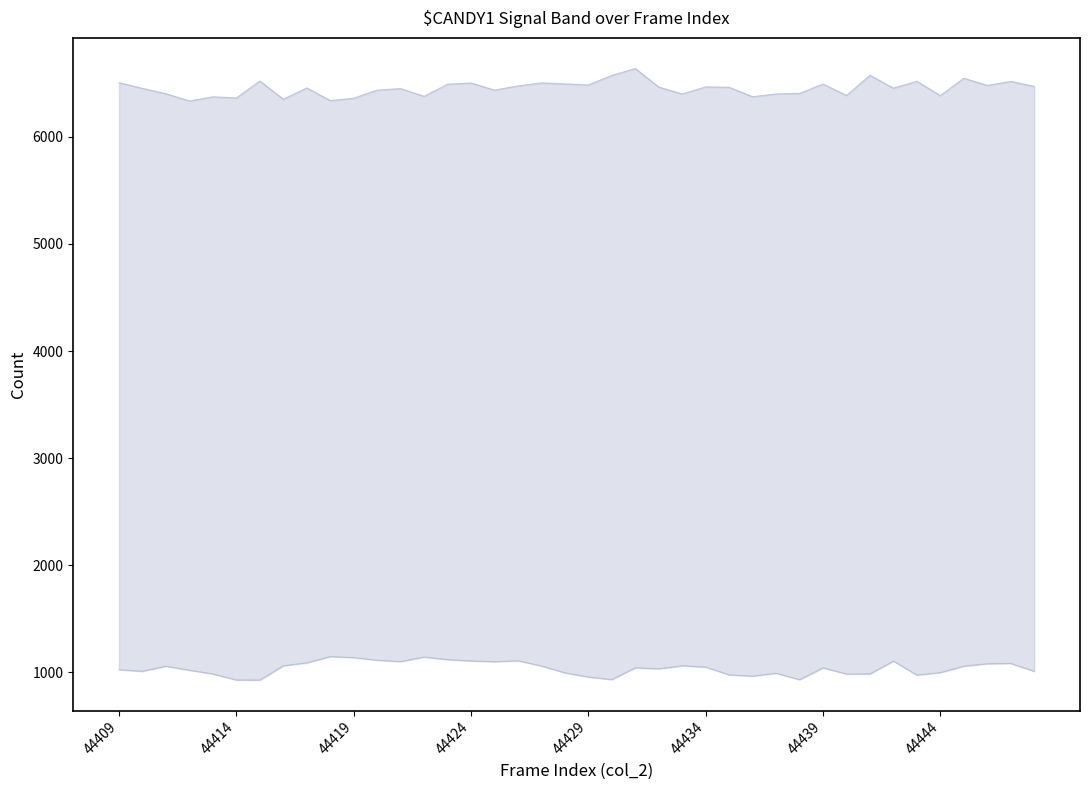

What is the spread (max minus min) of values at 44414?

5439